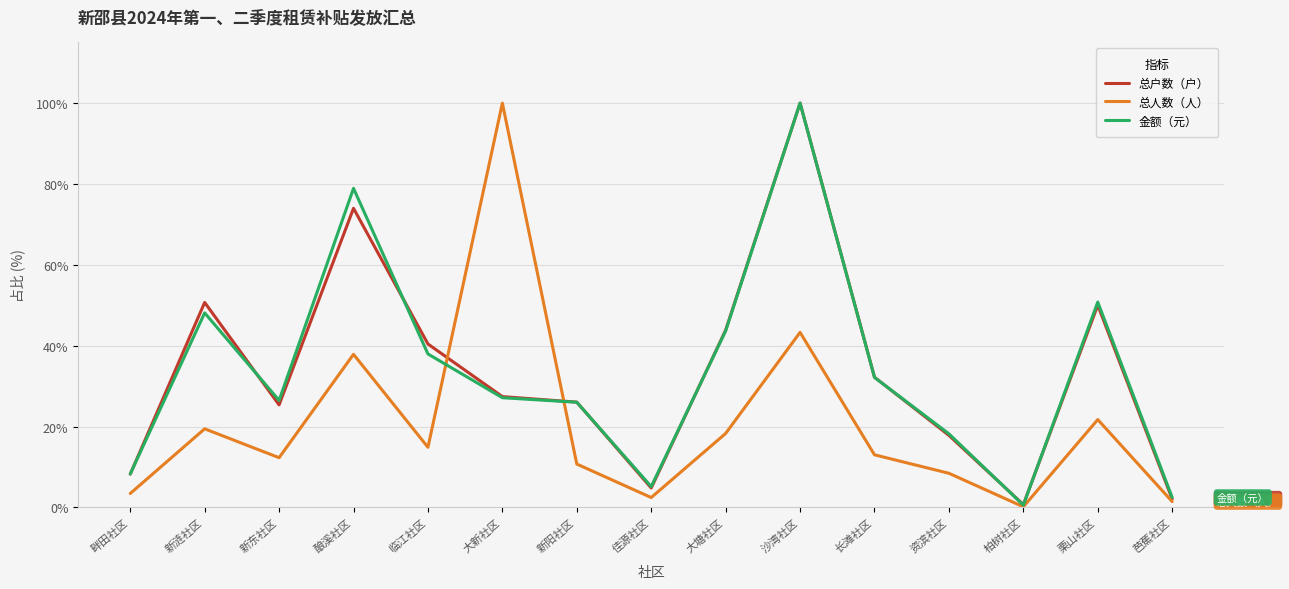

The 总人数（人） series shows 0.1 at 柏树社区. True or false?

True